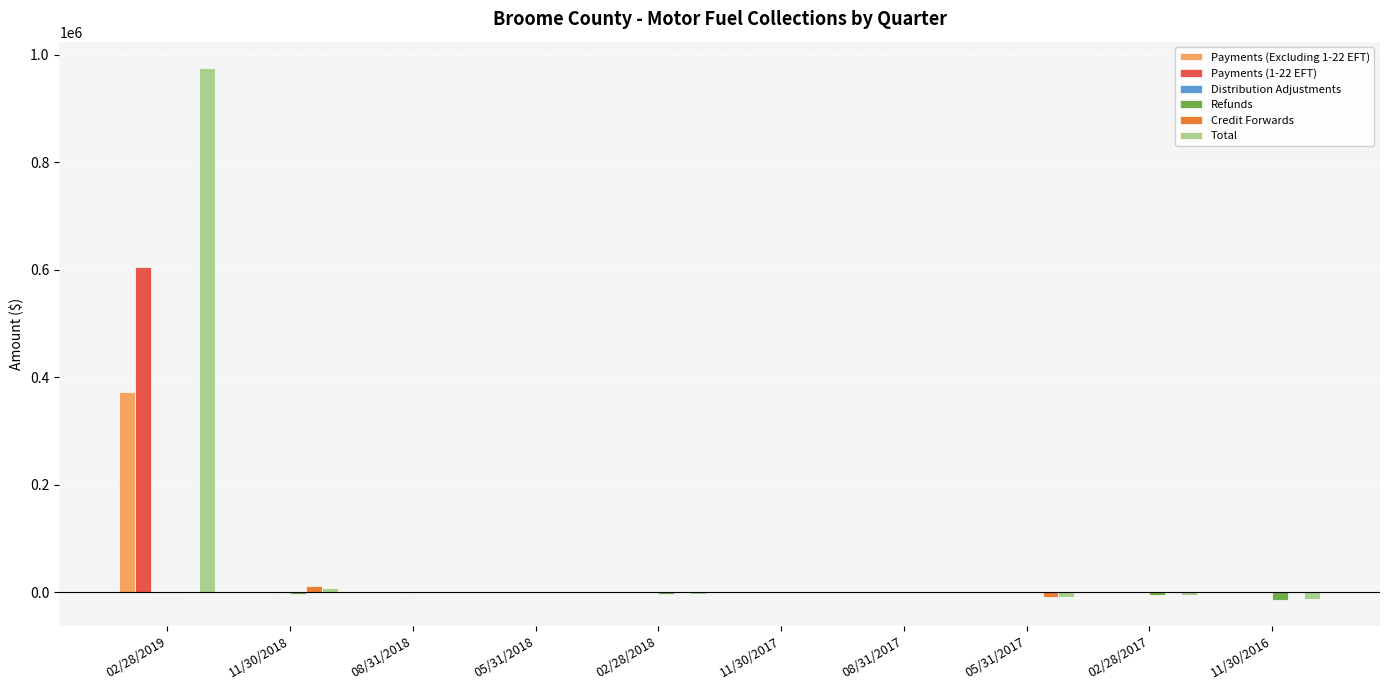

Which label corresponds to the largest value in the chart?

02/28/2019